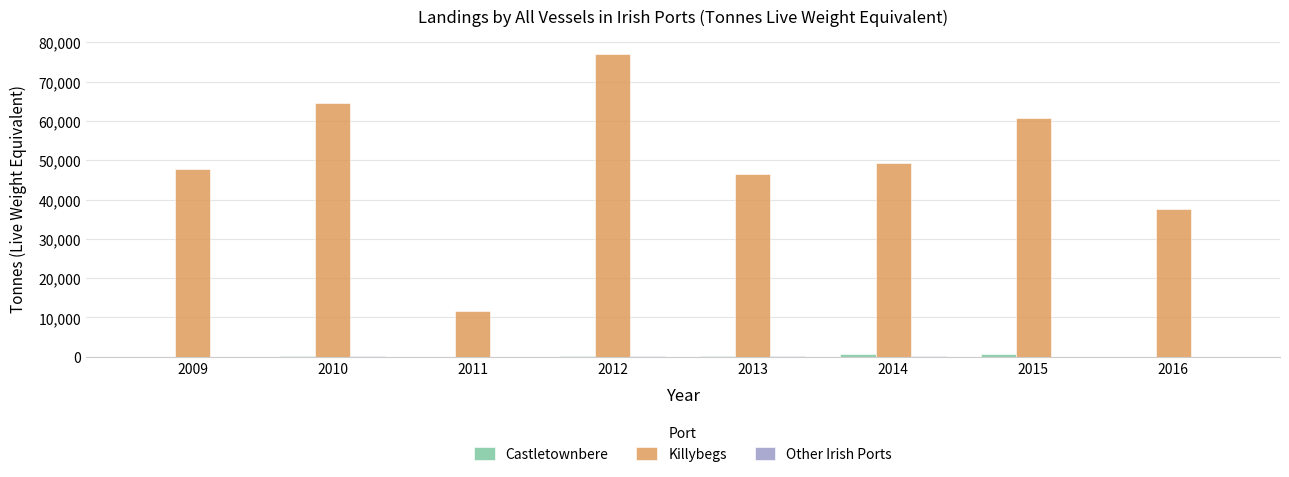

How many series are shown in this chart?

3